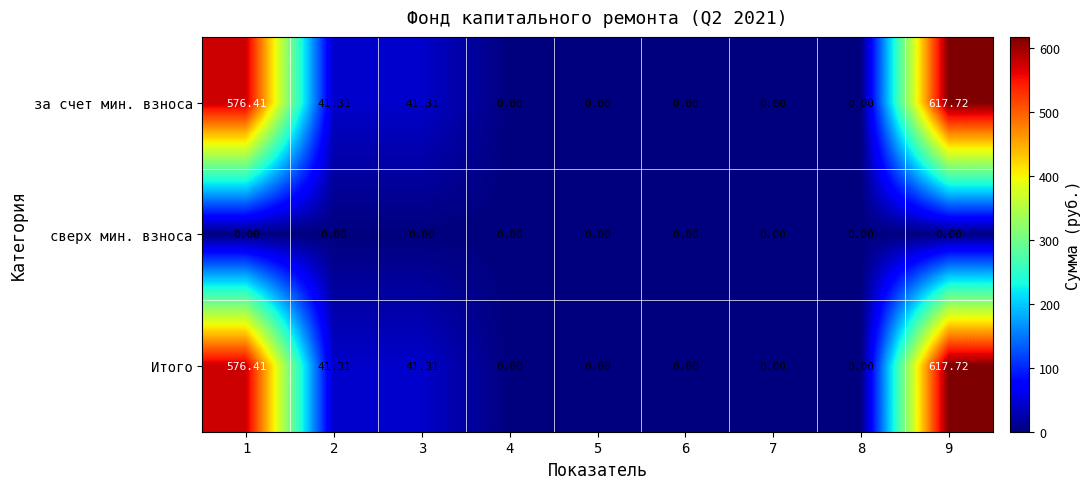

At which category is the sum across all series the highest?

9